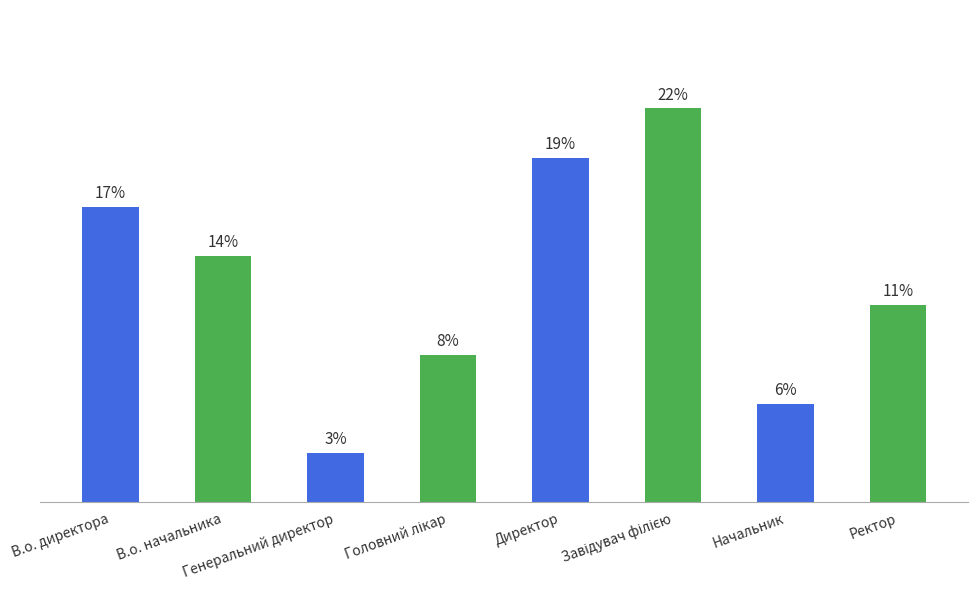

Reading left to right, extract all data points from this chart.

В.о. директора=6	В.о. начальника=5	Генеральний директор=1	Головний лікар=3	Директор=7	Завідувач філією=8	Начальник=2	Ректор=4